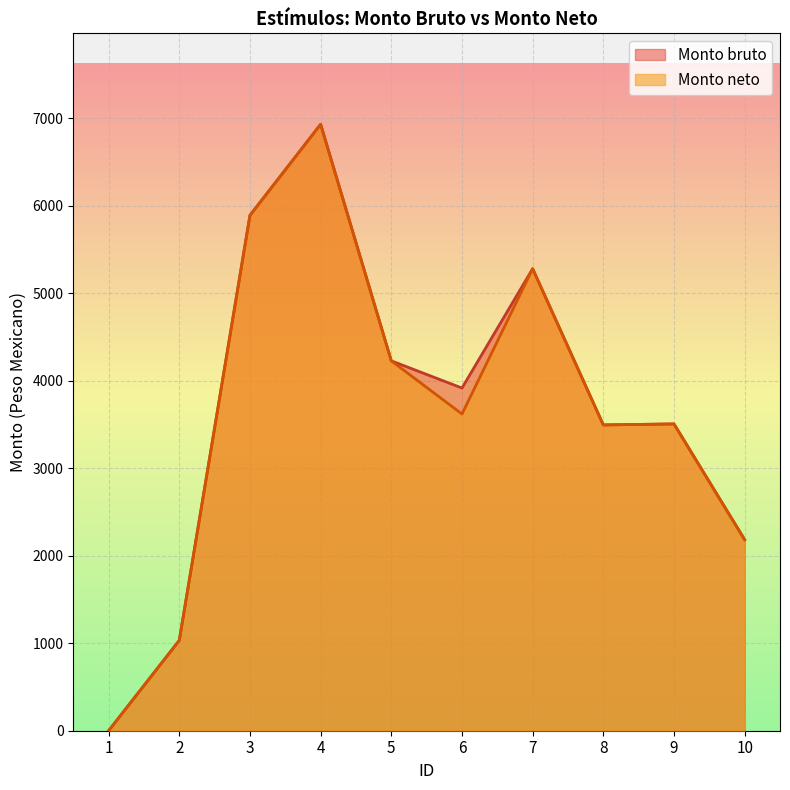

Is it true that Monto neto equals 5890.2 at 3?

True